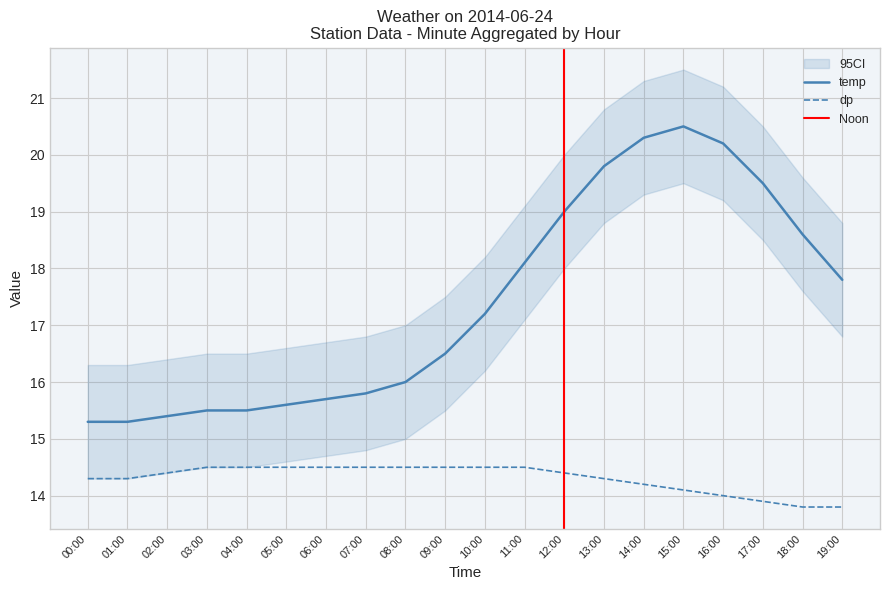

How many lines are shown in the chart?

2